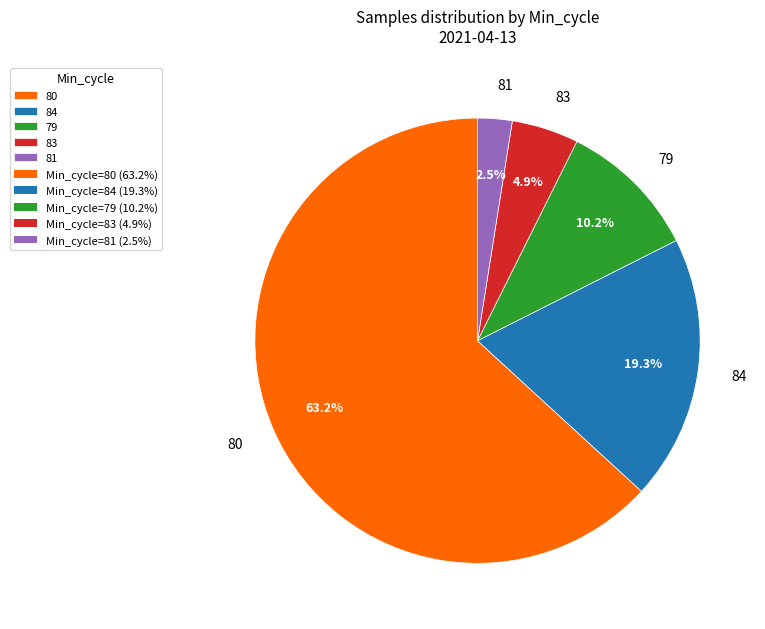

Which category has the smallest portion of the pie?

81